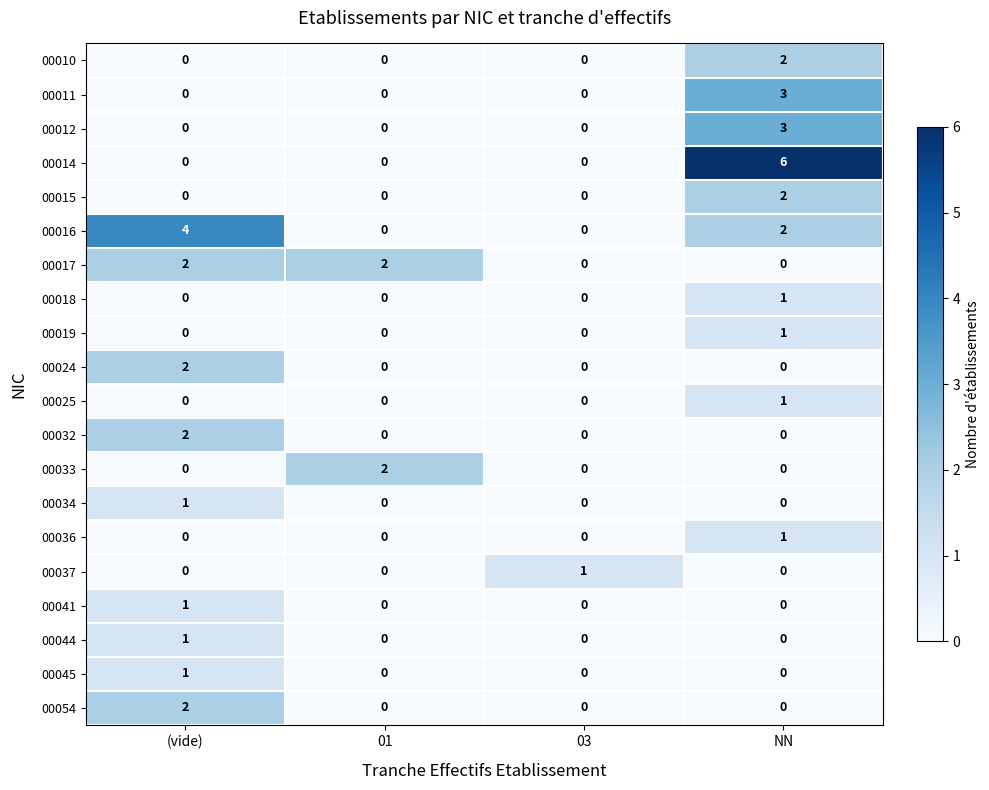

Is it true that 00054 equals -1 at NN?

False